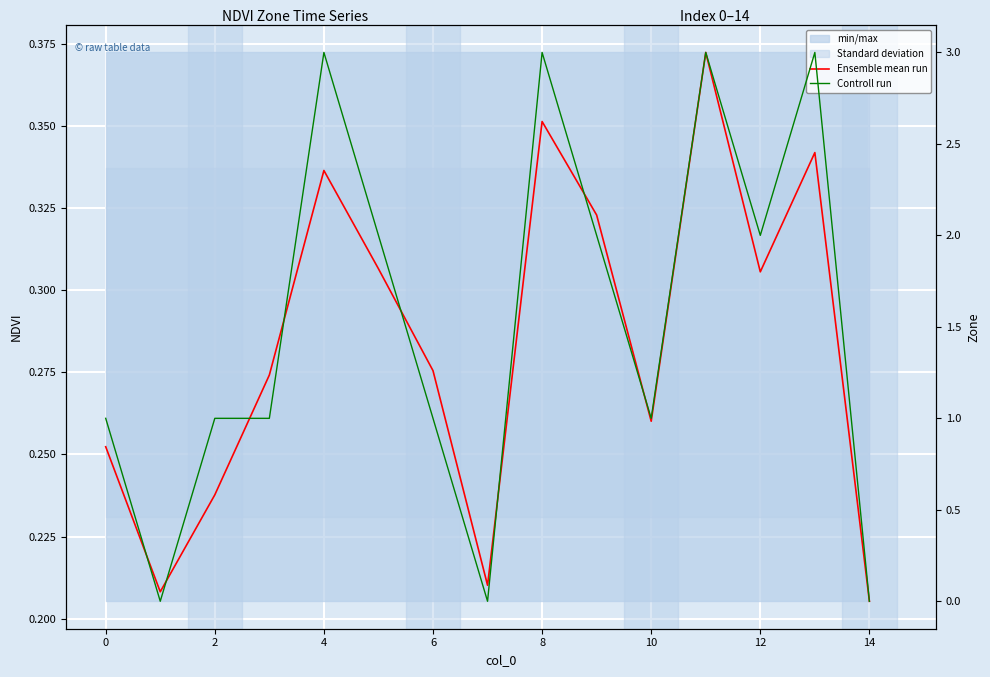

What is the sum of all Controll run values?

23.0